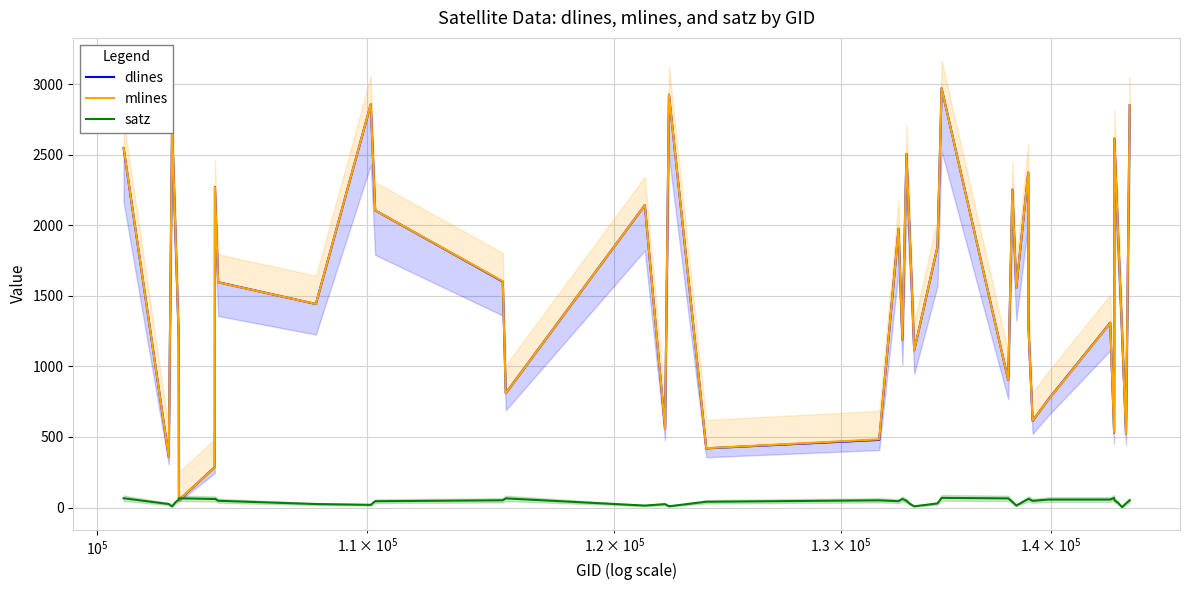

What is the value of the satz point at the 26th from the left?

68.3